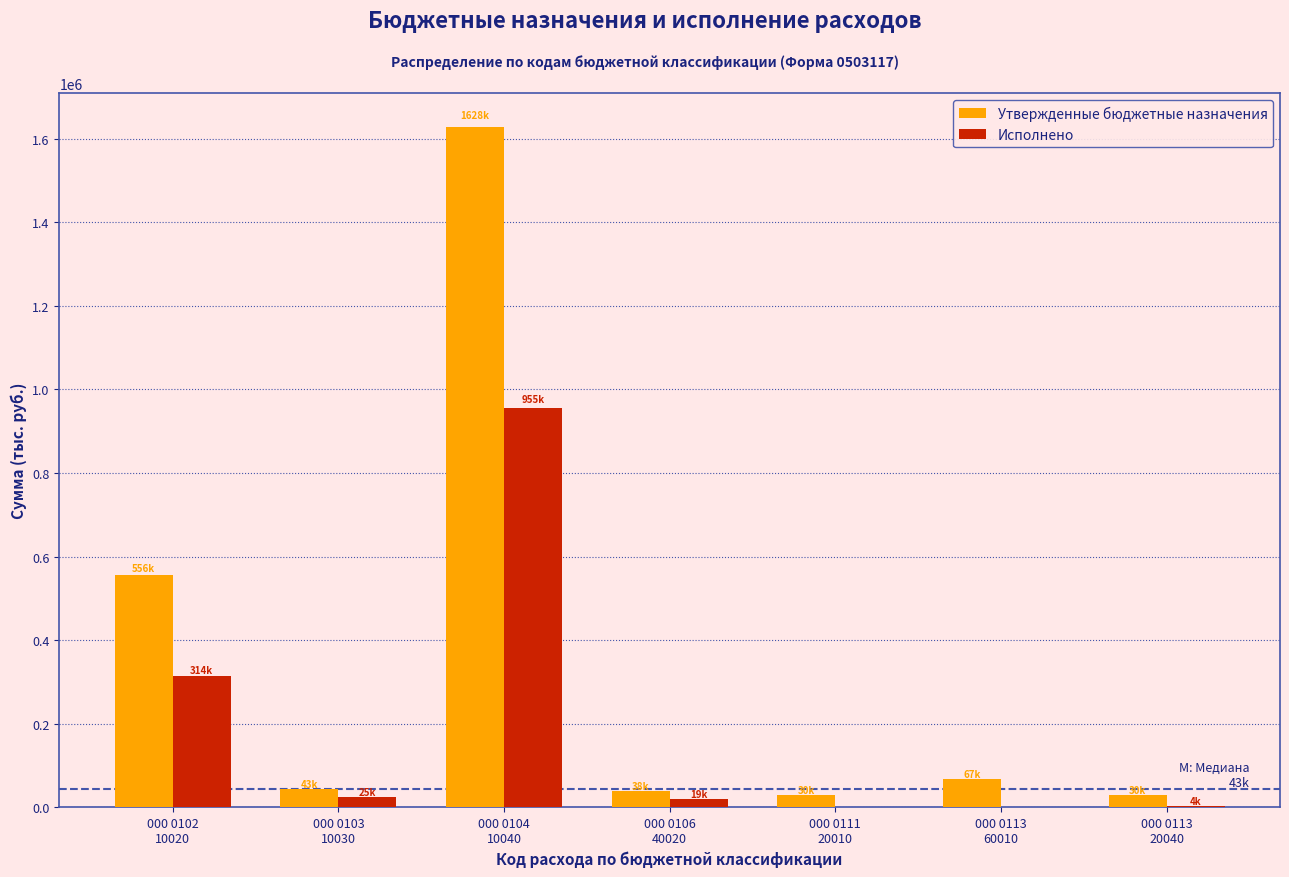

Which series has the largest total across all categories?

Утвержденные бюджетные назначения